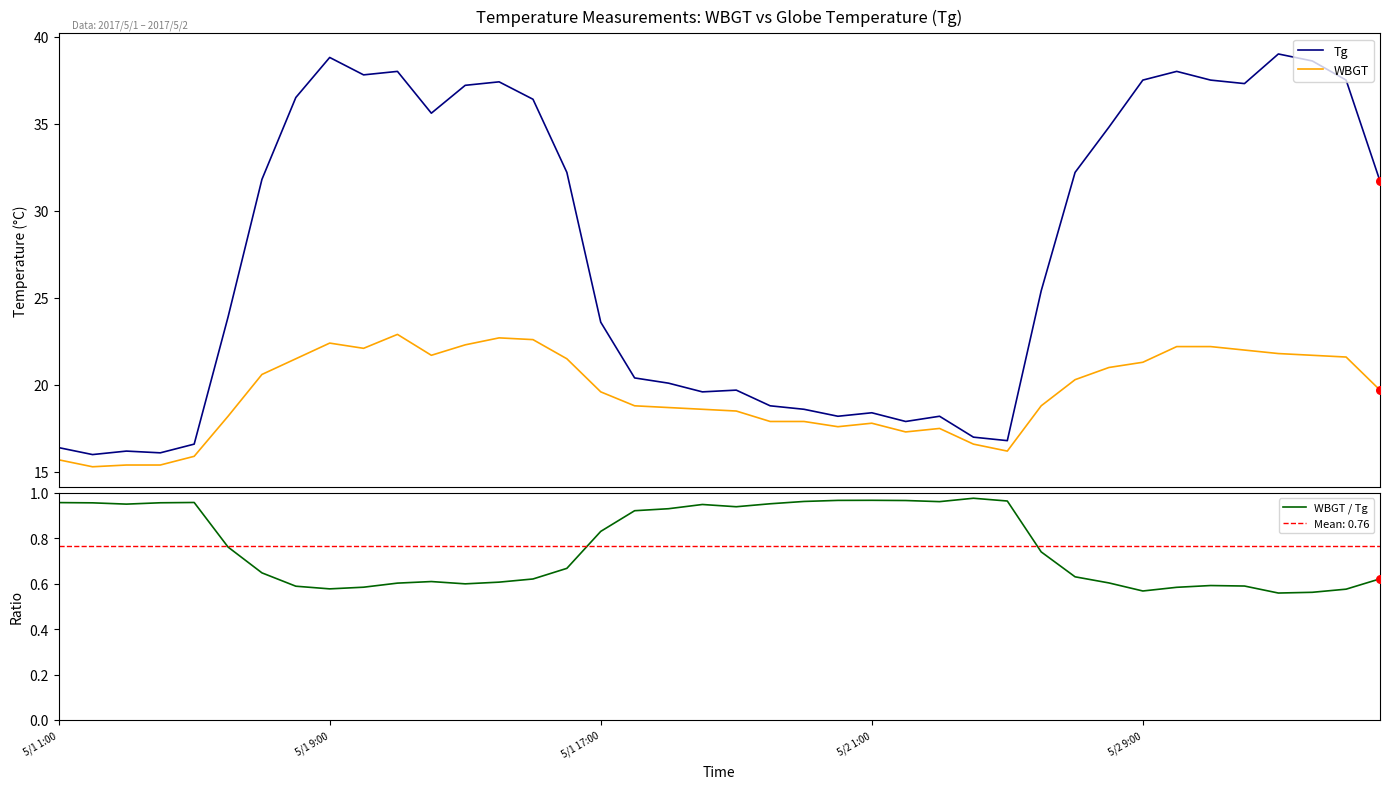

Is the value of Tg at 21 greater than the value of WBGT / Tg at 26?

Yes